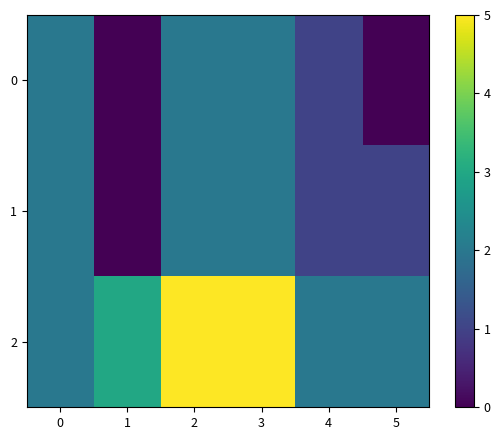

Which series has the largest total across all categories?

2